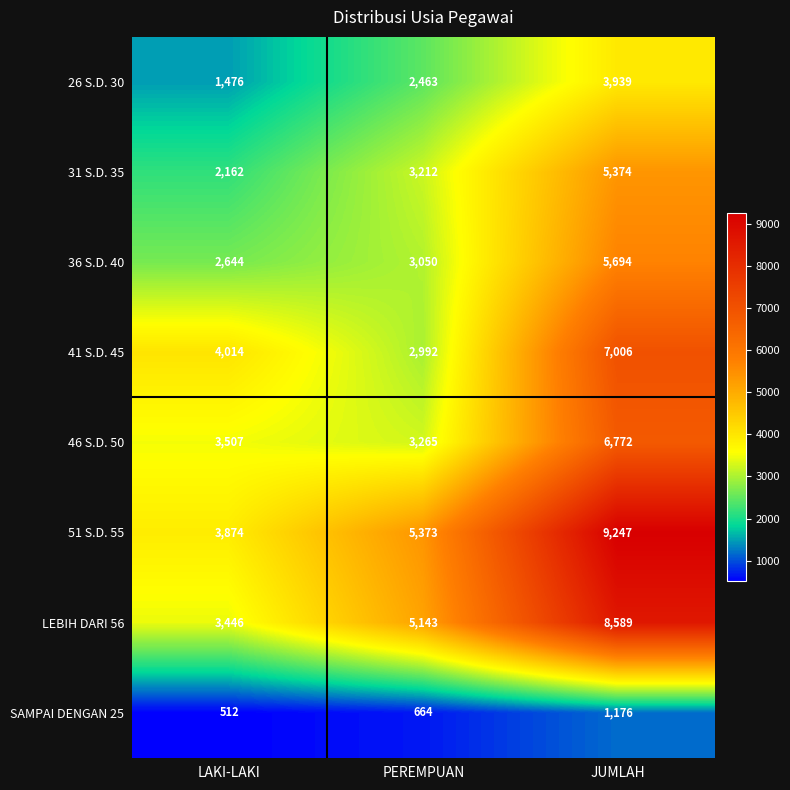

What is the spread (max minus min) of values at JUMLAH?

8071